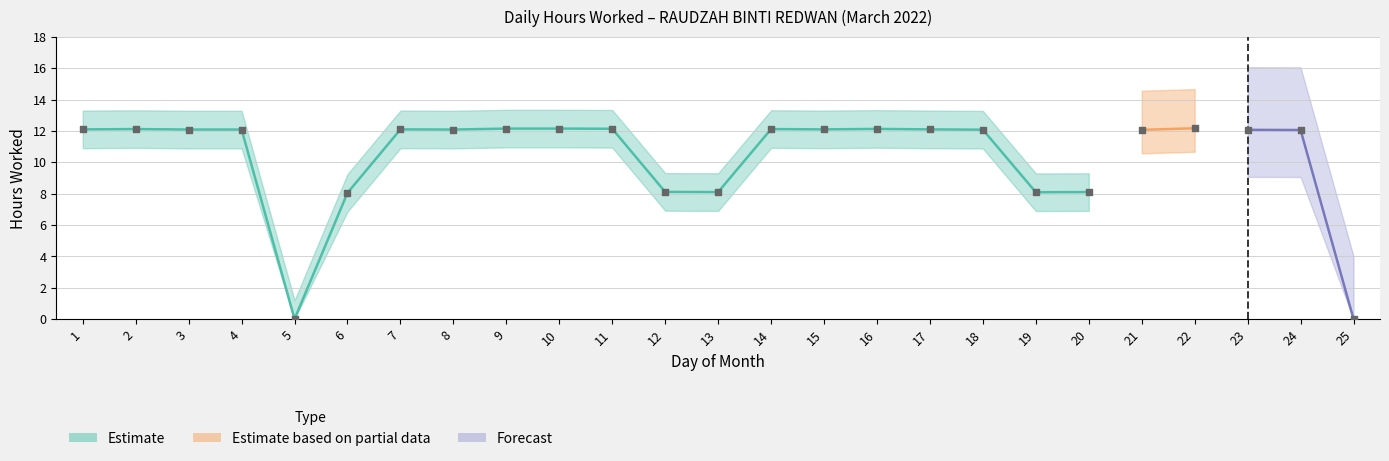

Between 2 and 6, which is larger?

2